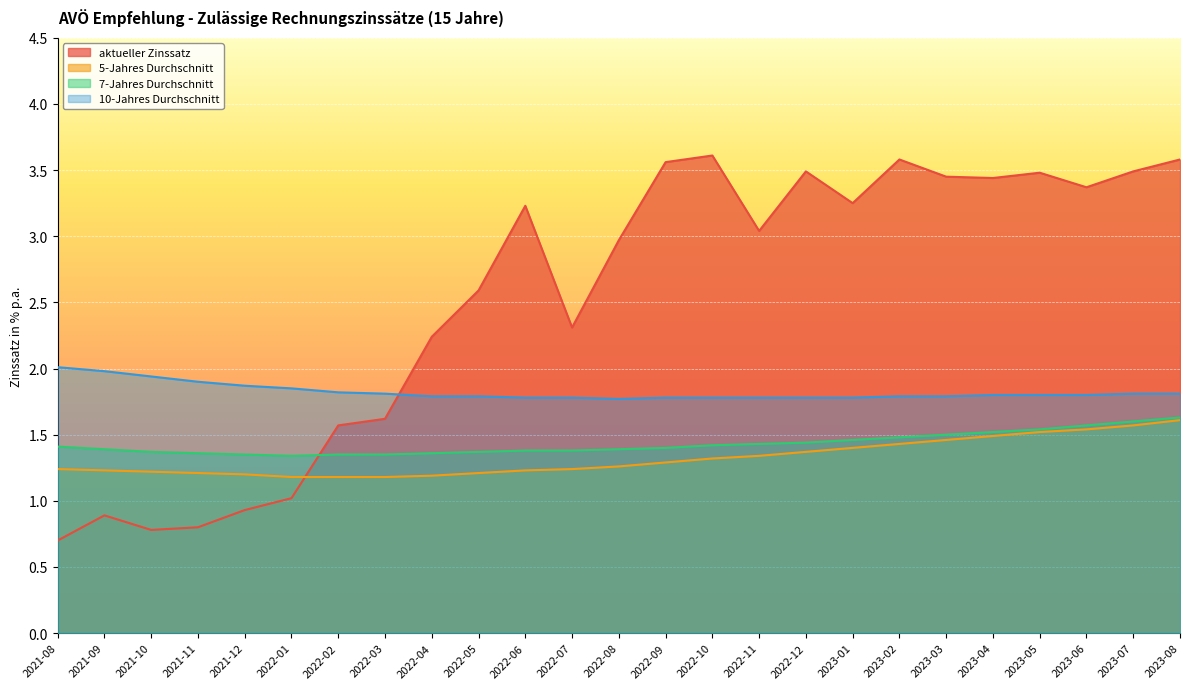

At which category is the sum across all series the highest?

2023-08